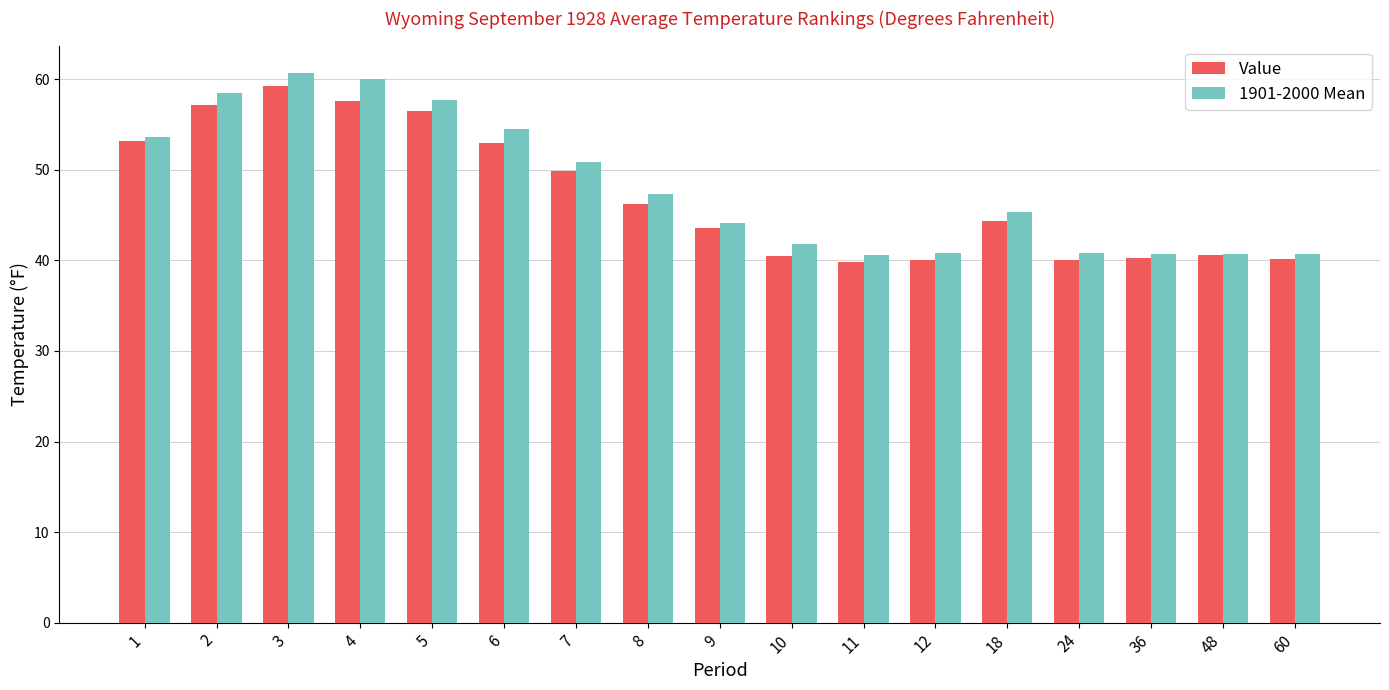

Which series changed the most between 3 and 36?

1901-2000 Mean